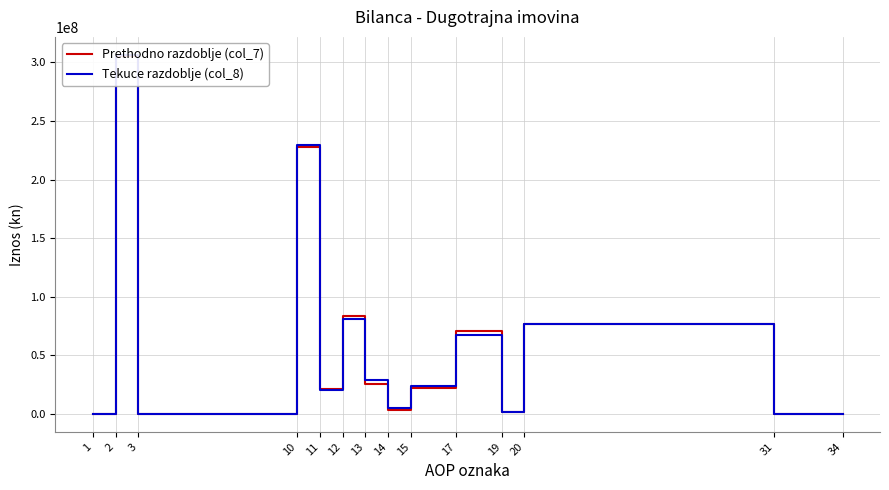

At which category does Tekuce razdoblje (col_8) reach its first local peak?

2